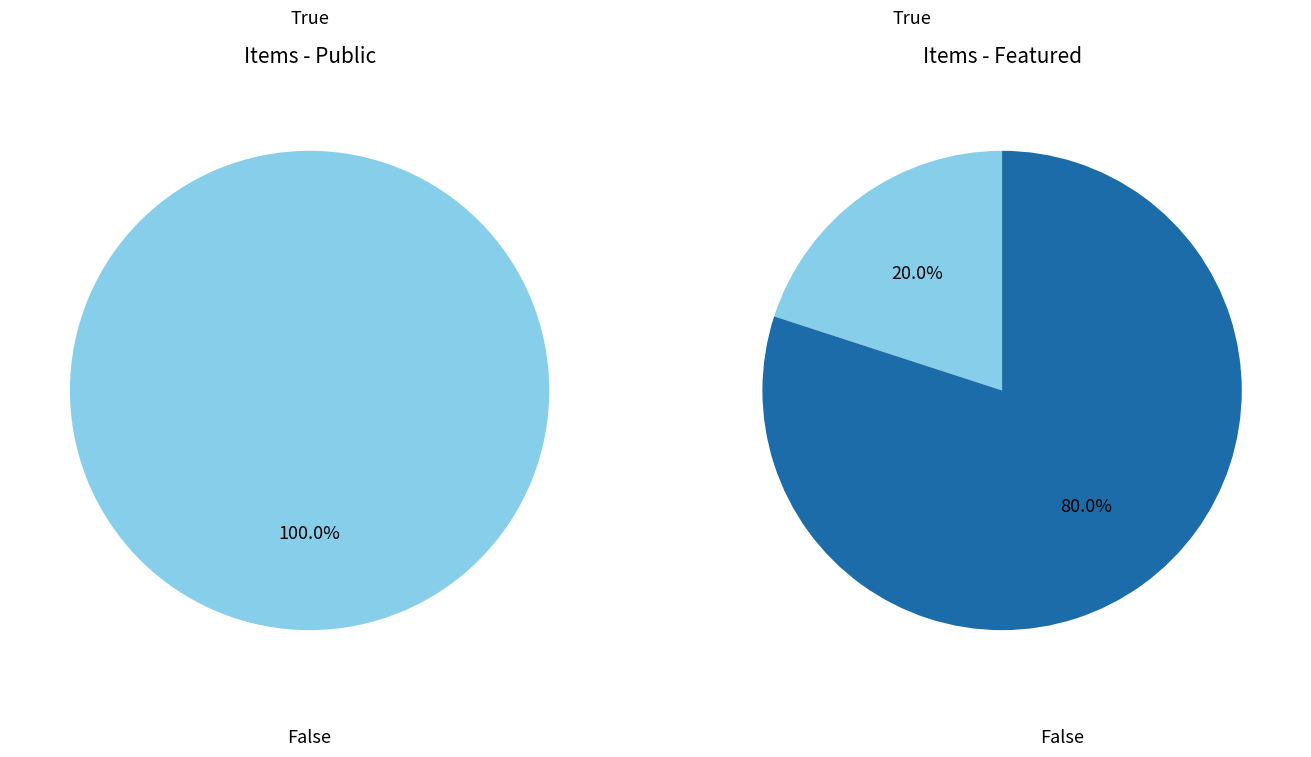

Combined, do 6125 and 6161 account for over 50%?

No